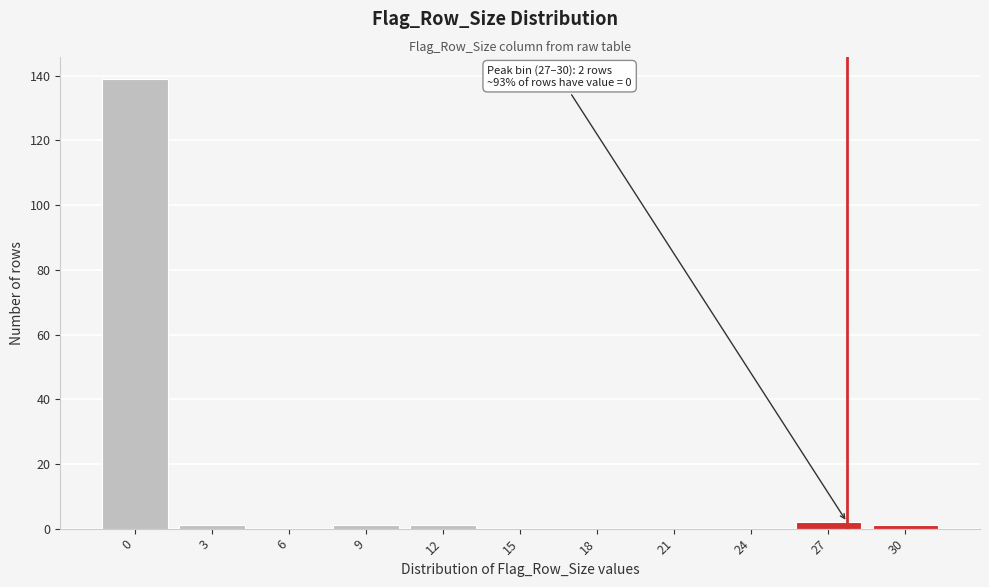

Reading left to right, transcribe all the data shown in this chart.

0=139	3=1	6=0	9=1	12=1	15=0	18=0	21=0	24=0	27=2	30=1